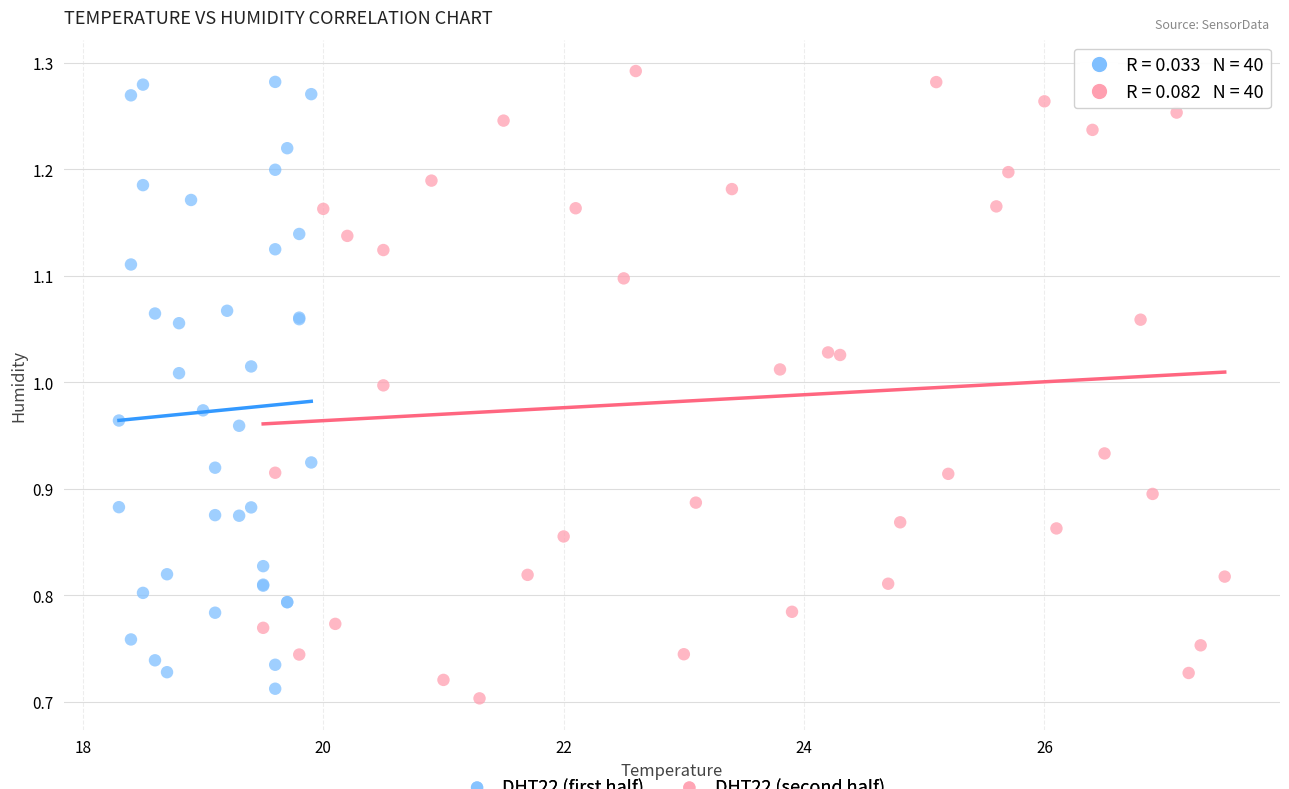

What are all the series names shown in the legend?

DHT22 (first half), DHT22 (second half)